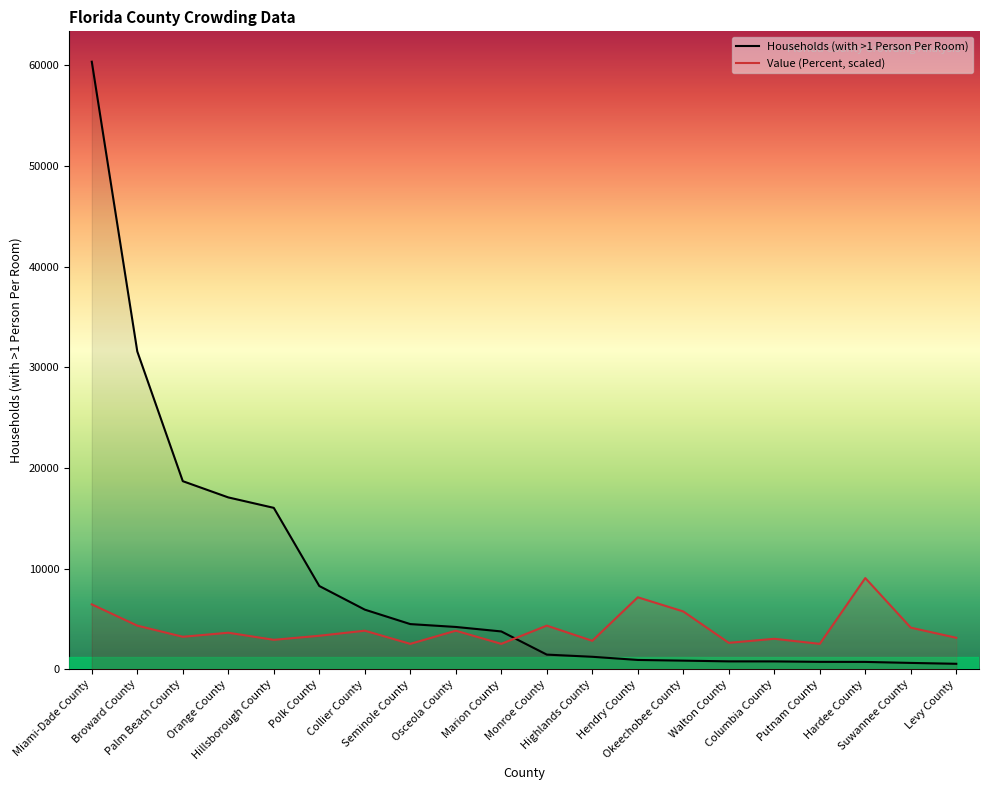

Where do Households (with >1 Person Per Room) and Value (Percent) first cross each other?

Marion County and Monroe County